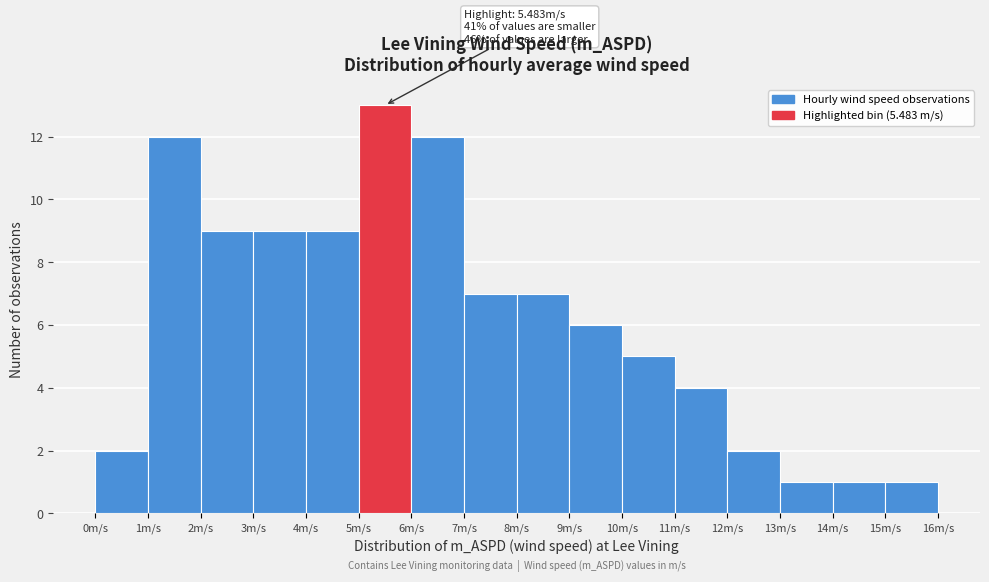

Over which range of the x-axis is the bar tallest?

5 to 6